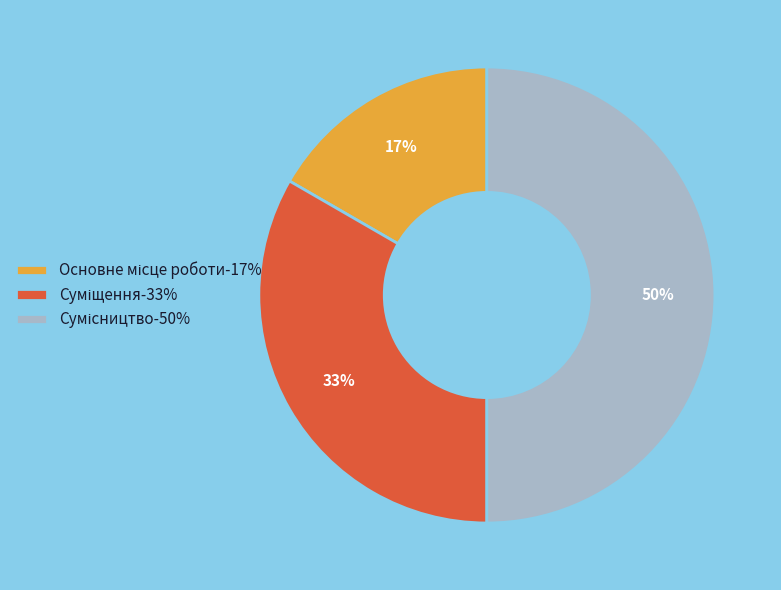

To the nearest percent, what is the difference between the largest and smallest slice percentages?

33%